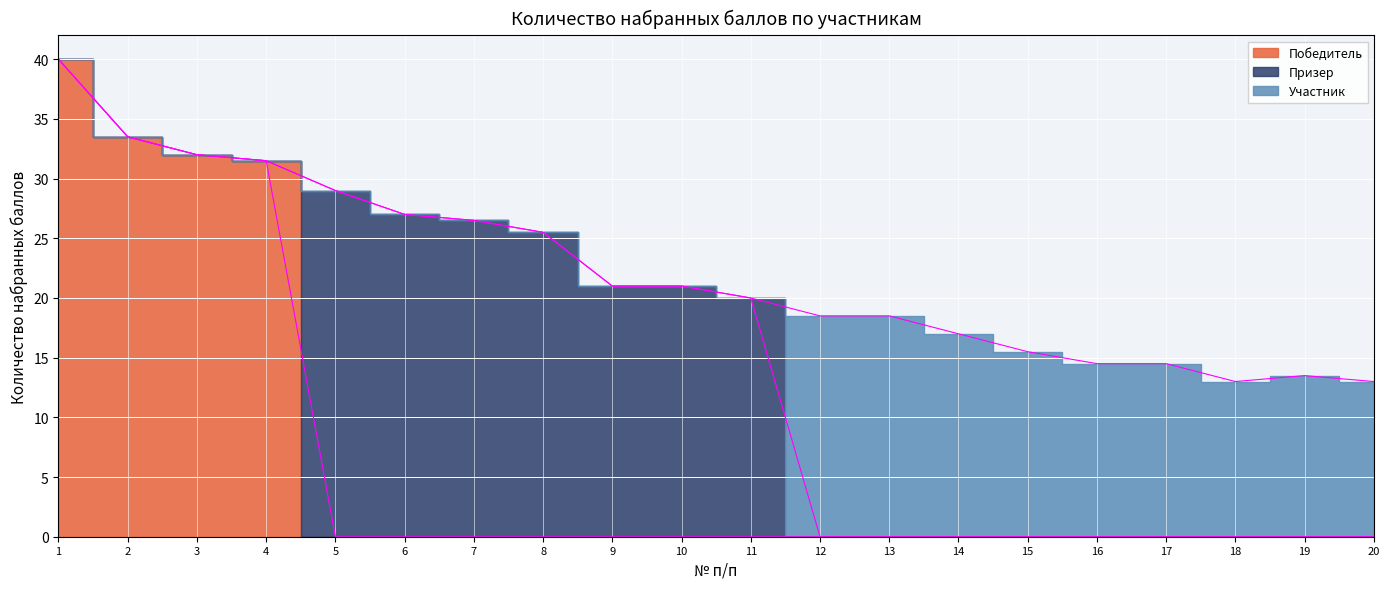

What are all the series names shown in the legend?

Победитель, Призер, Участник